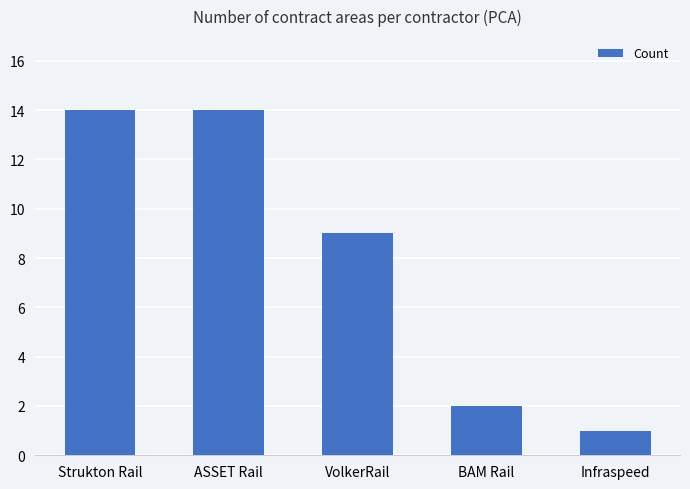

What is the label of the 3rd bar from the left?

VolkerRail